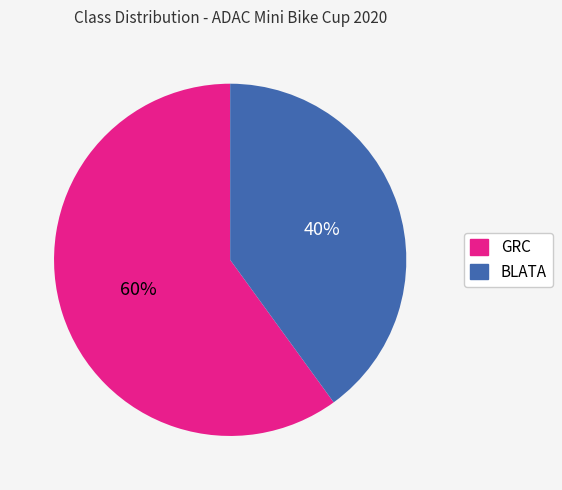

The BLATA slice represents 40% of the pie. True or false?

True